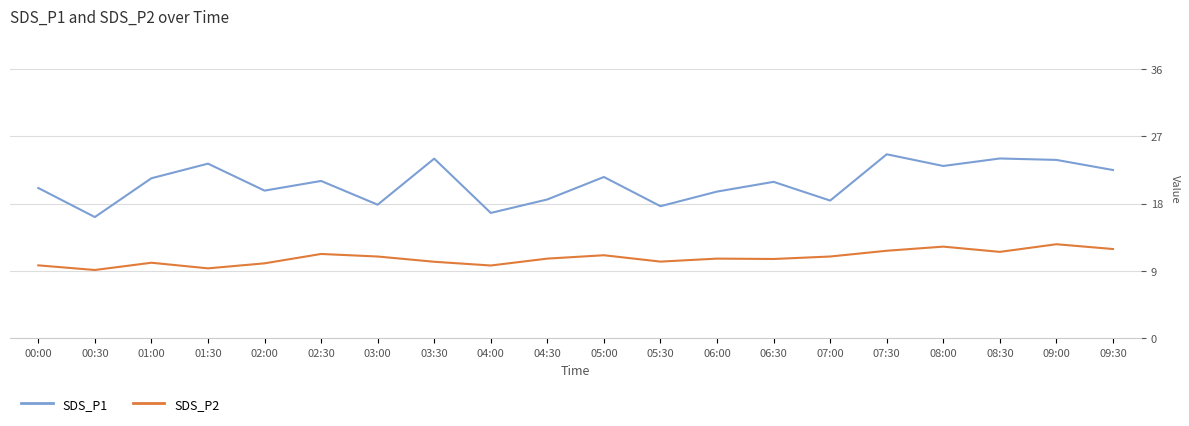

Which series changed the most between 06:00 and 08:30?

SDS_P1